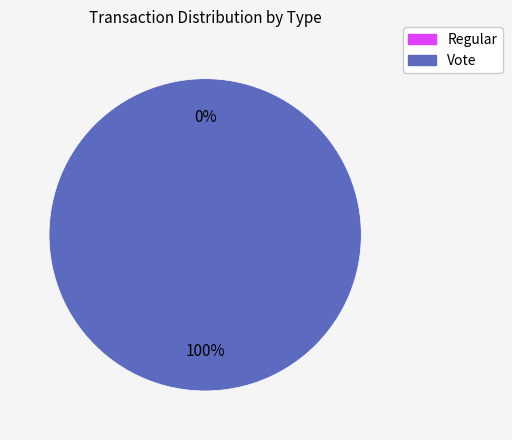

Which slice represents more than half of the pie?

Vote